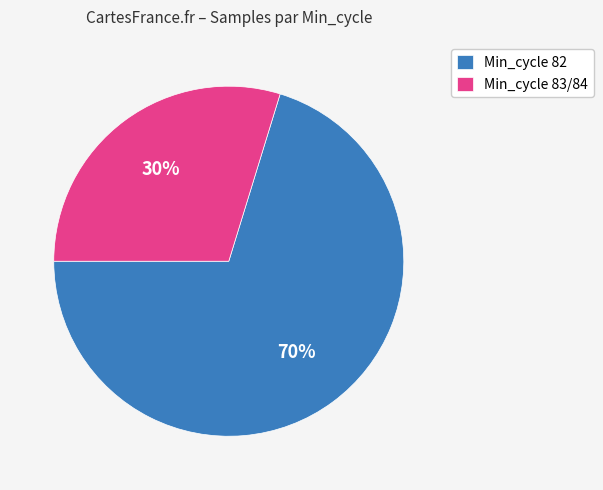

Do Min_cycle 83/84 and Min_cycle 82 together represent more than half of the pie?

Yes